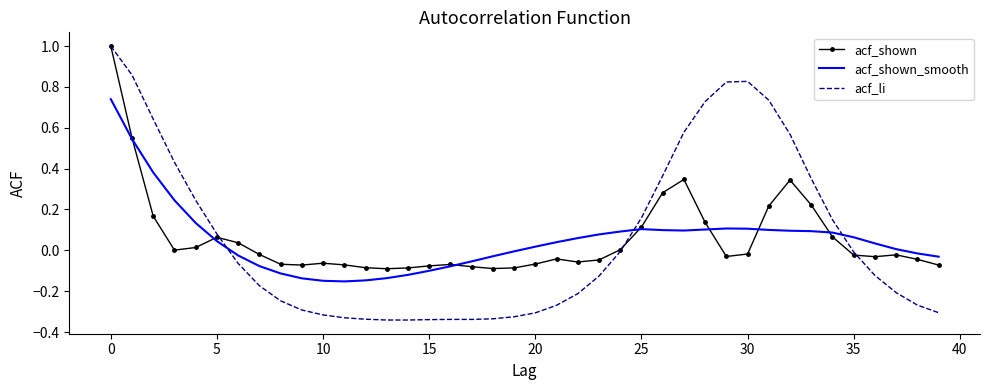

What is the maximum value for acf_li?

1.0